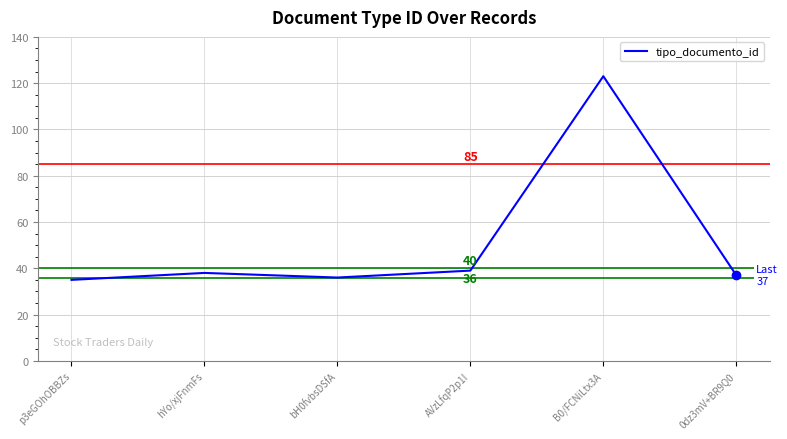

What is the smallest value displayed?

35